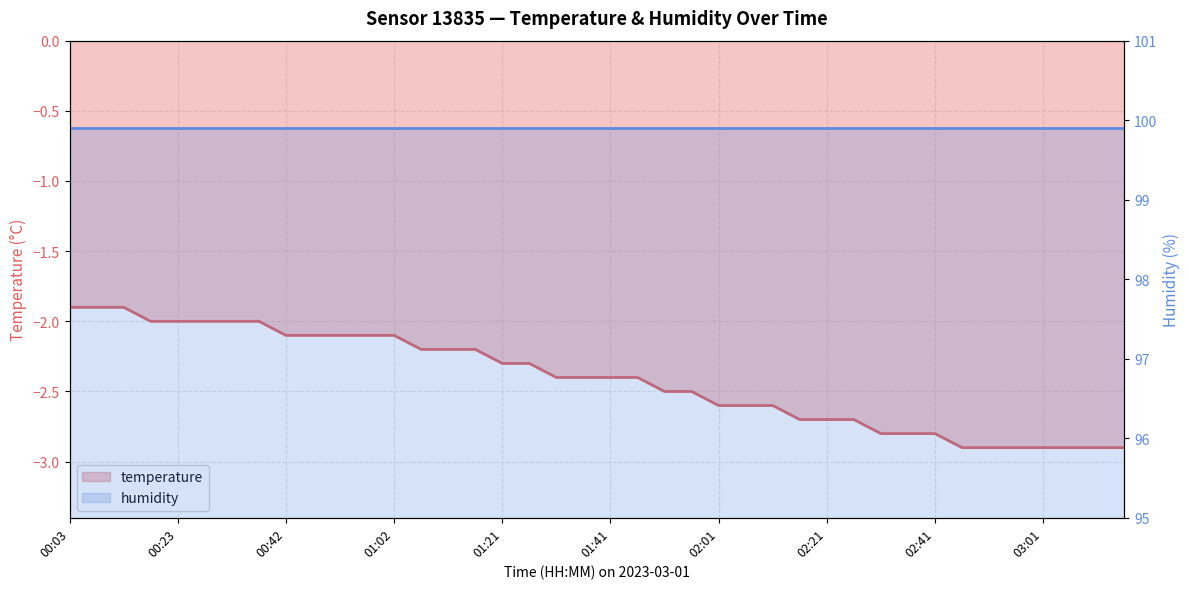

True or false: there are more than 2 points higher than both neighbors.

False